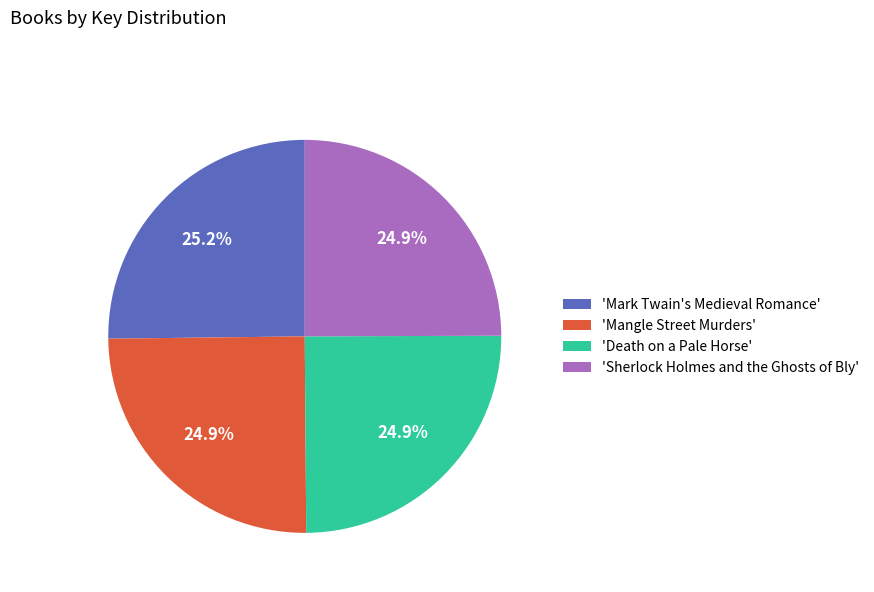

What portion of the pie excludes 'Death on a Pale Horse'?

75.1%